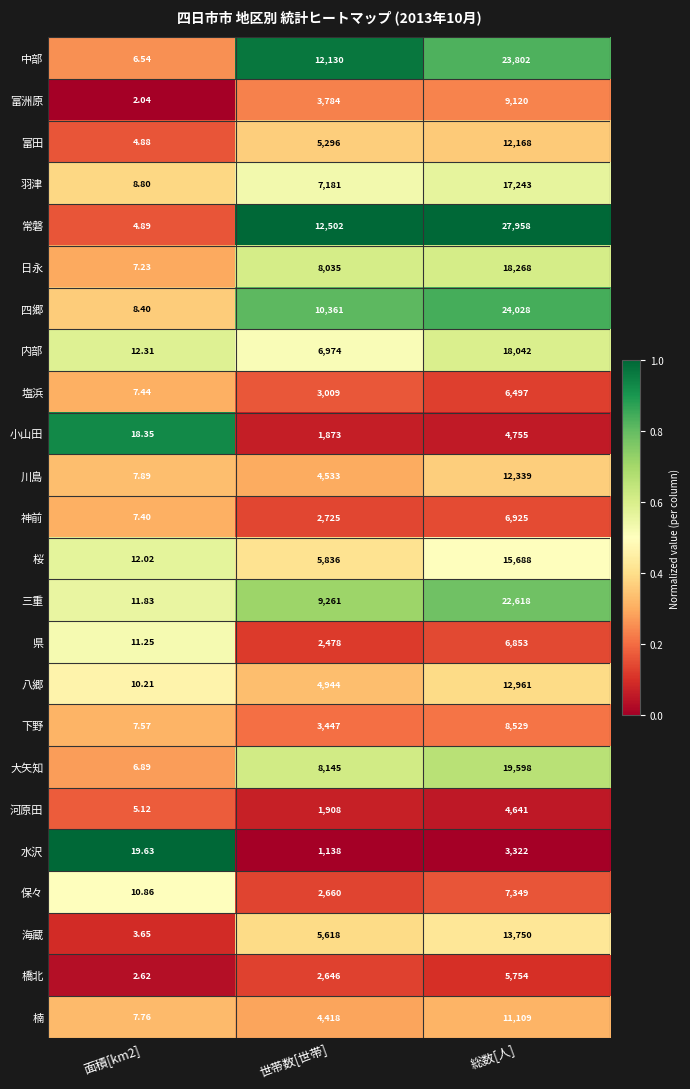

Rank the series by their maximum value, from lowest to highest.

水沢, 河原田, 小山田, 橋北, 塩浜, 県, 神前, 保々, 下野, 富洲原, 楠, 富田, 川島, 八郷, 海蔵, 桜, 羽津, 内部, 日永, 大矢知, 三重, 中部, 四郷, 常磐